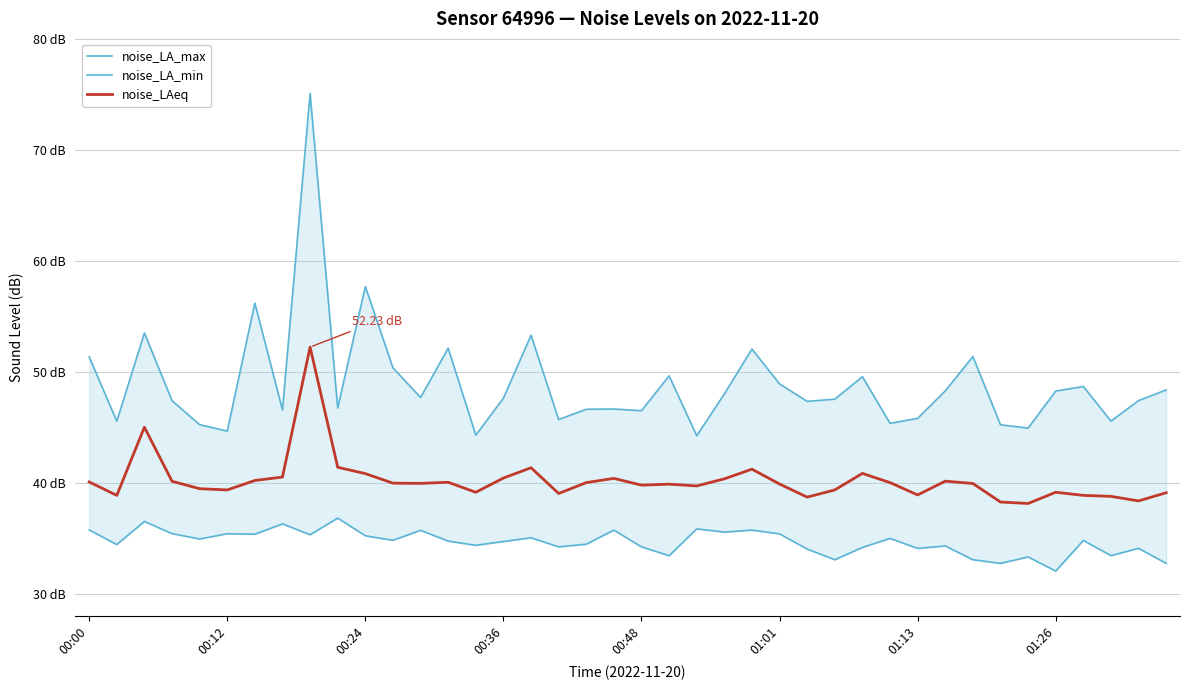

What is the maximum value for noise_LA_min?

36.8